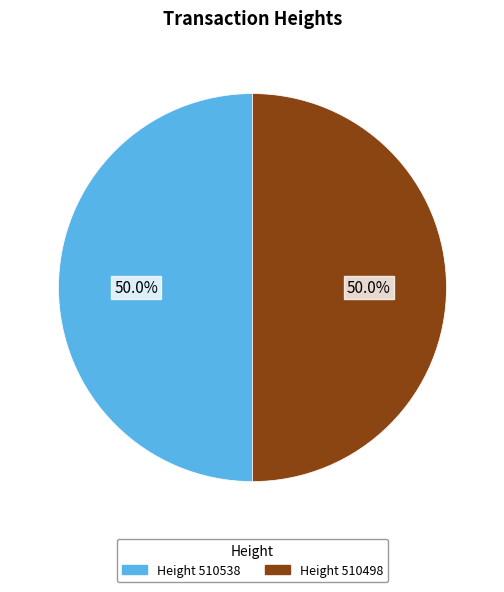

Which slice is the largest?

510538